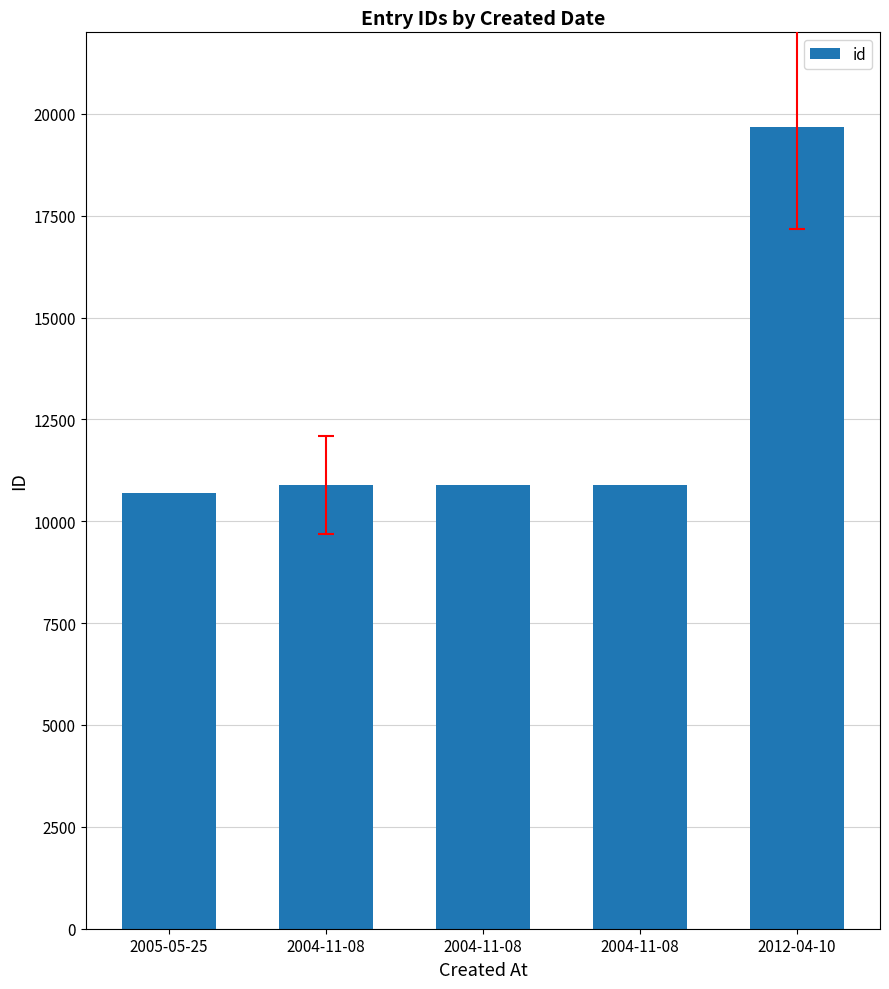

Between 2004-11-08 and 2012-04-10, which is larger?

2012-04-10